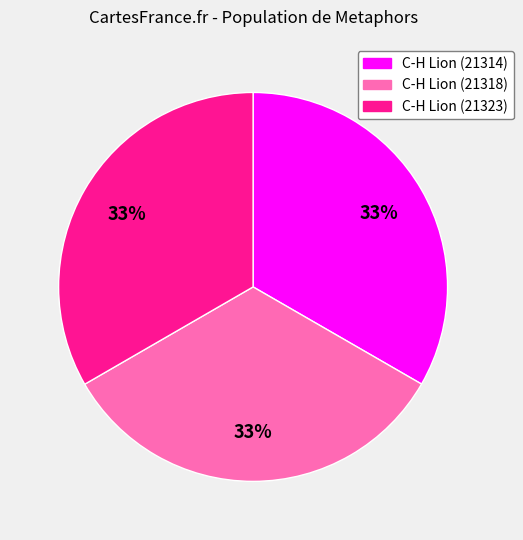

To the nearest percent, what percentage of the pie is C-H Lion (21314)?

33%